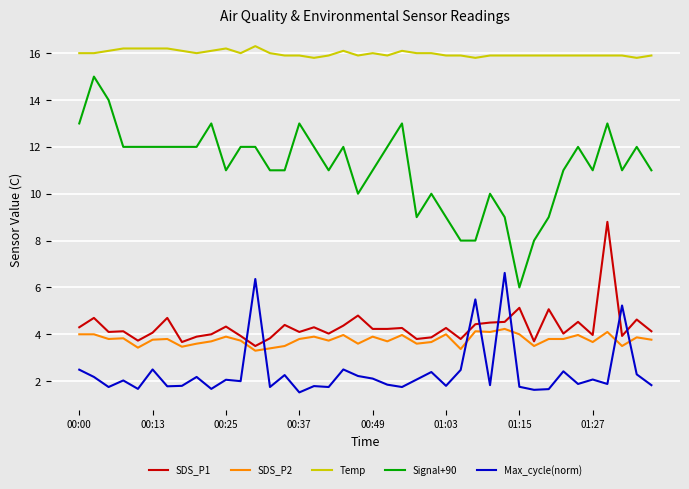

True or false: Max_cycle(norm) and Temp intersect in this chart.

False